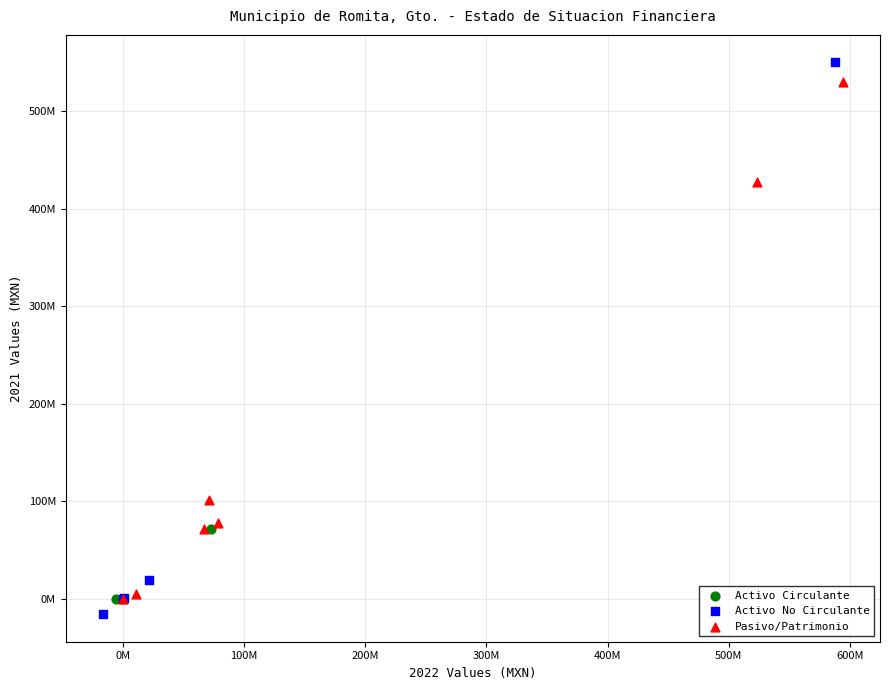

Which series has the widest spread of Y values?

Activo No Circulante